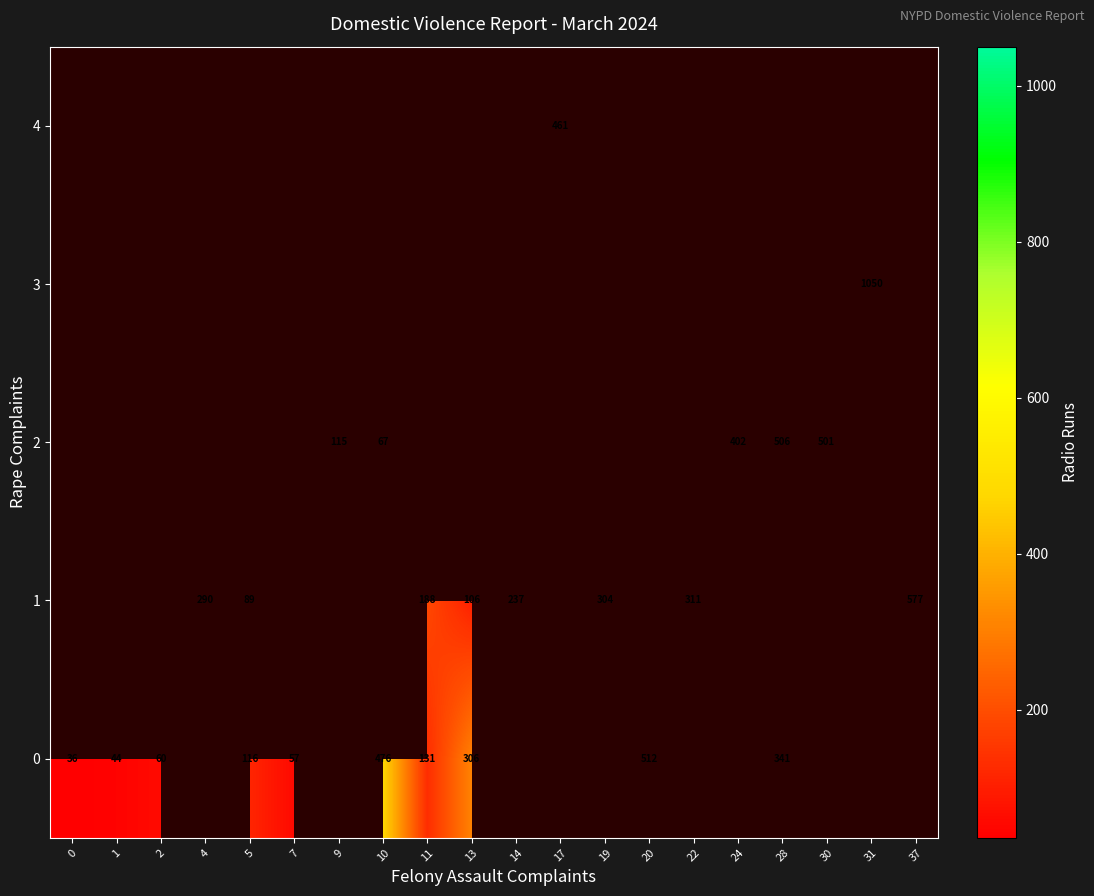

What is the spread (max minus min) of values at 13?

200.0